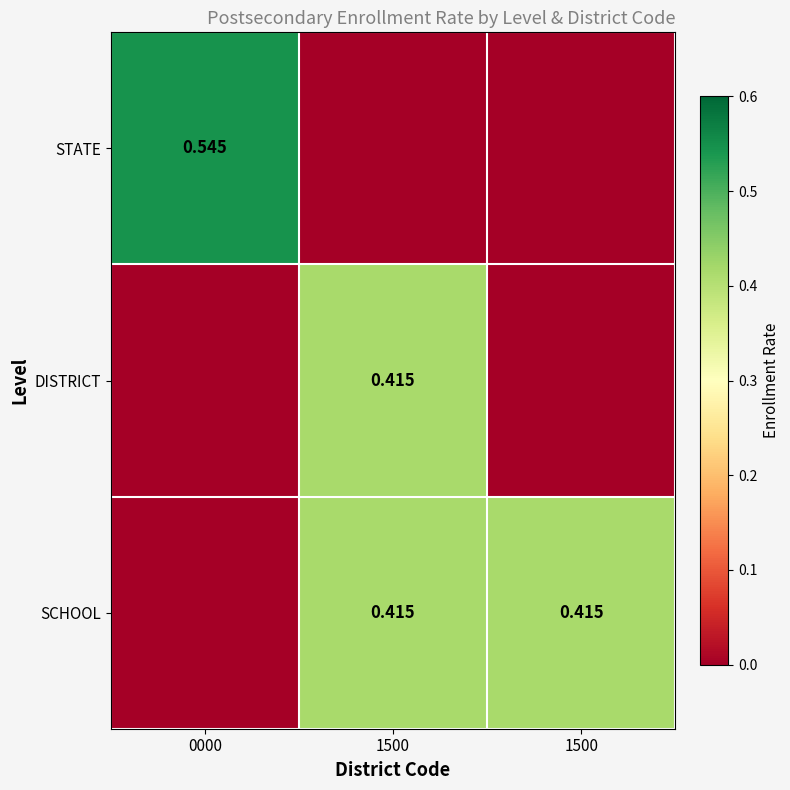

At how many categories does at least one series exceed 0?

3